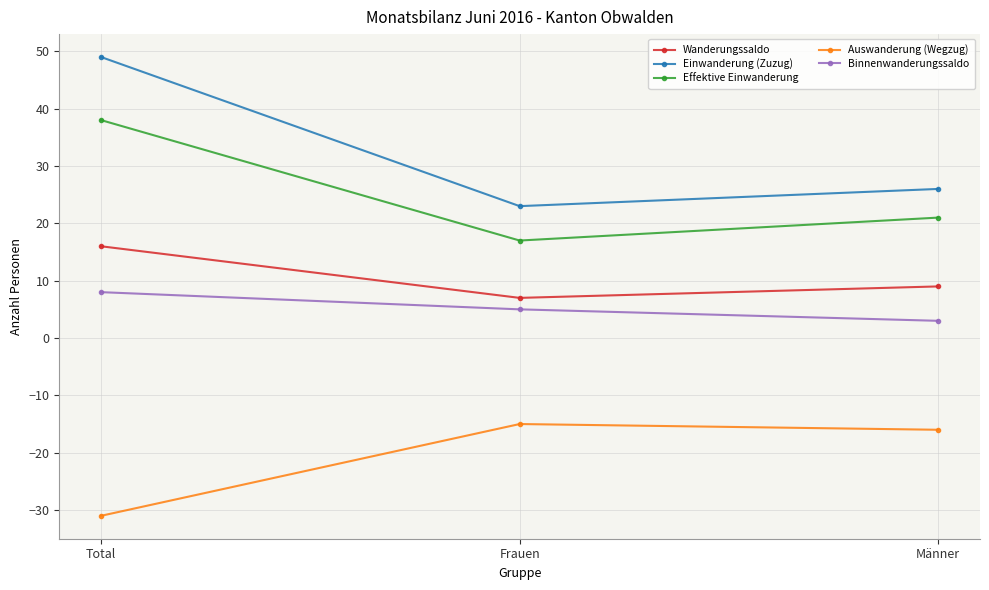

List the series in order of their peak value, lowest first.

Auswanderung (Wegzug), Binnenwanderungssaldo, Wanderungssaldo, Effektive Einwanderung, Einwanderung (Zuzug)